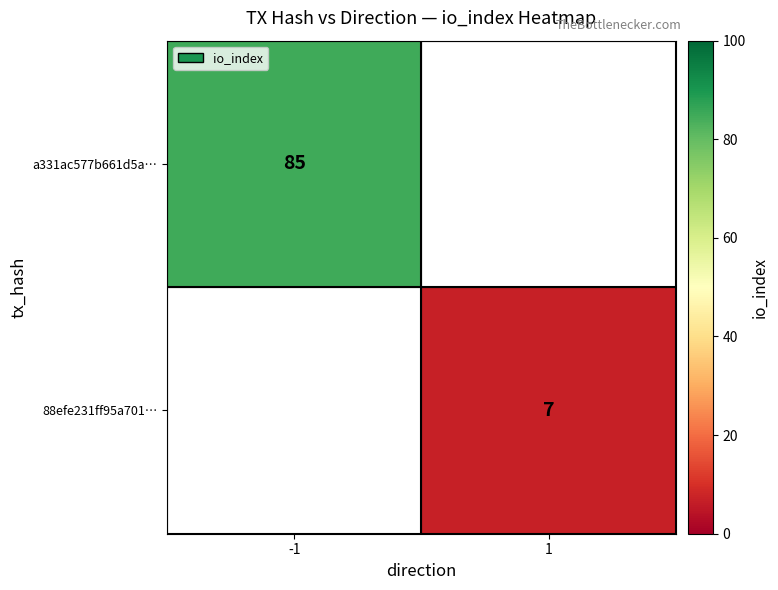

What is the minimum value shown in the chart?

7.0